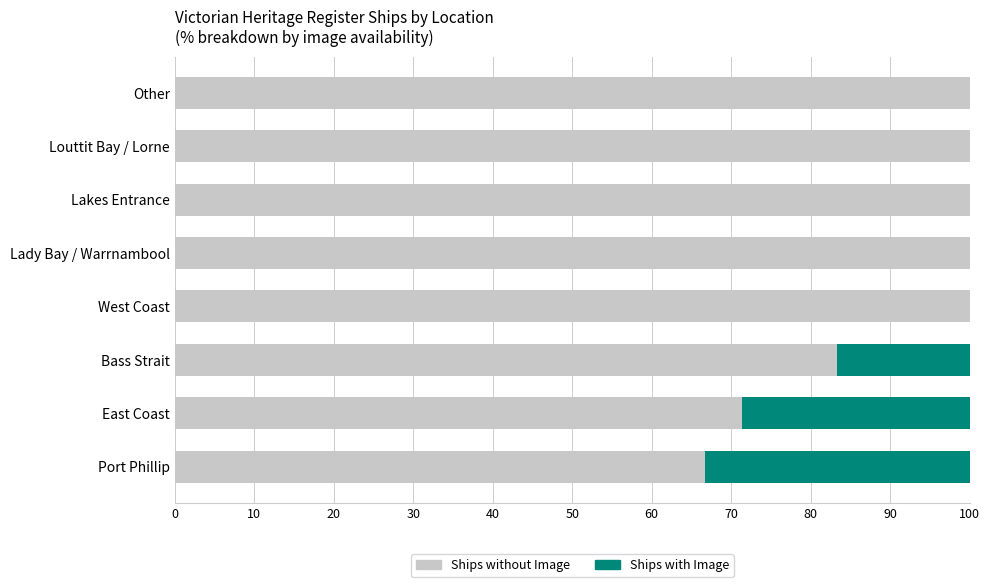

What is the highest value of the Ships without Image series?

100.0